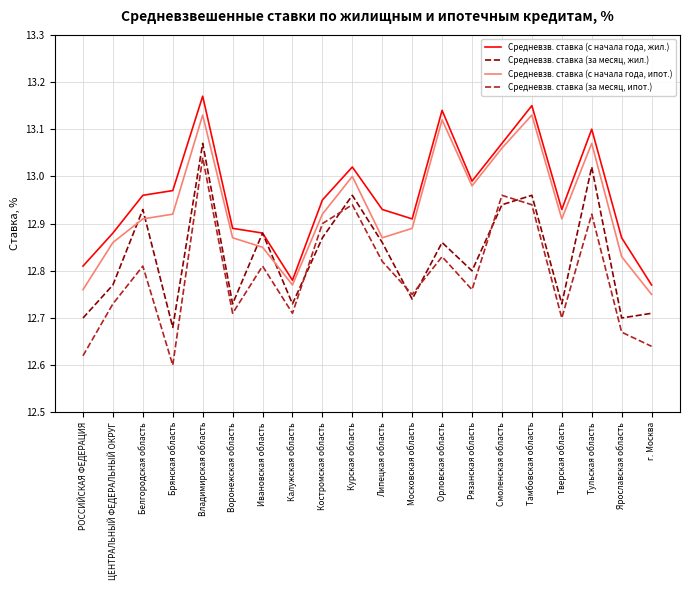

At which label does Средневзв. ставка (за месяц, жил.) reach its minimum?

Брянская область